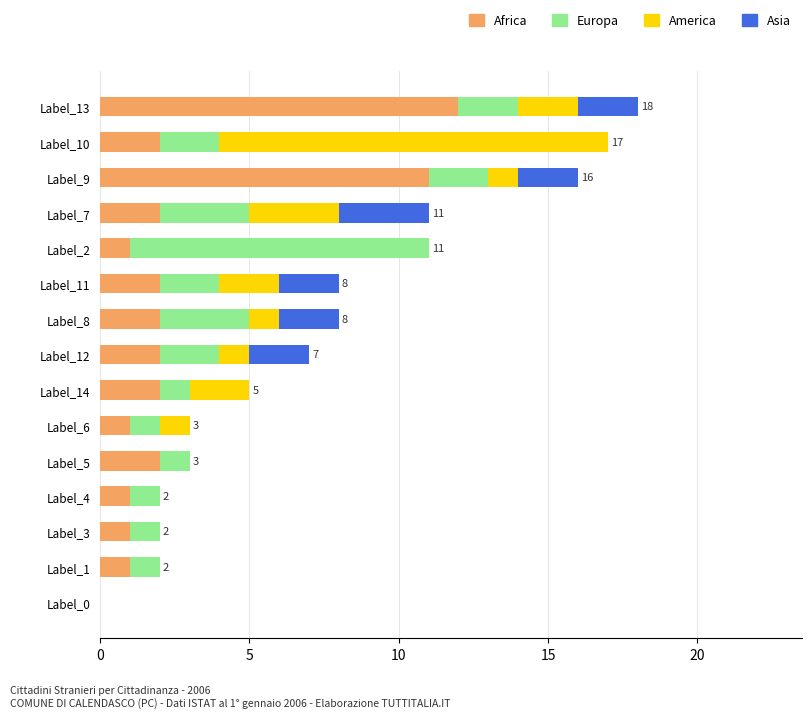

What is the highest value of the Africa series?

12